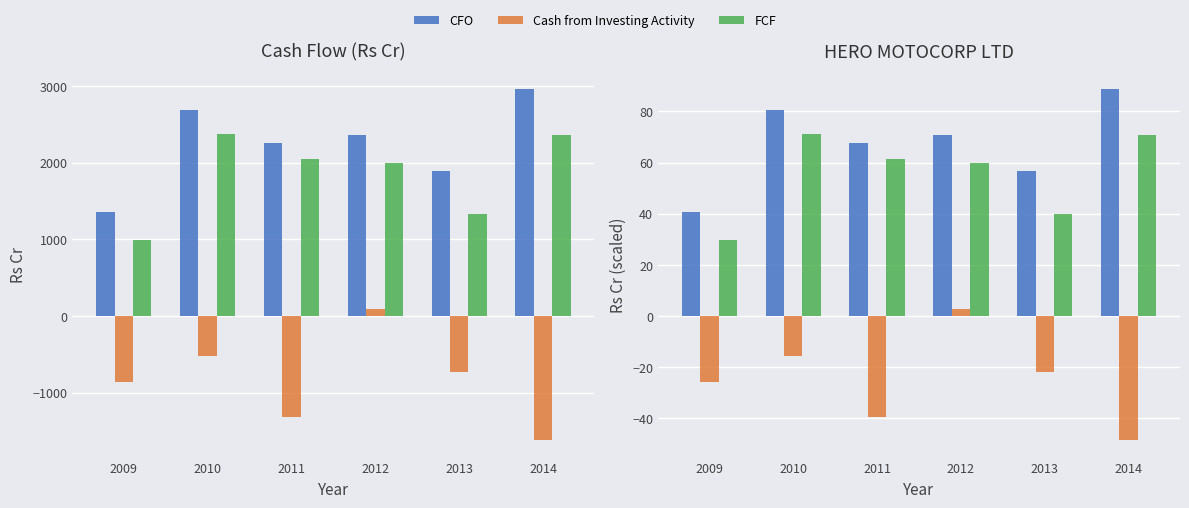

Which series has the largest range (max minus min)?

Cash from Investing Activity